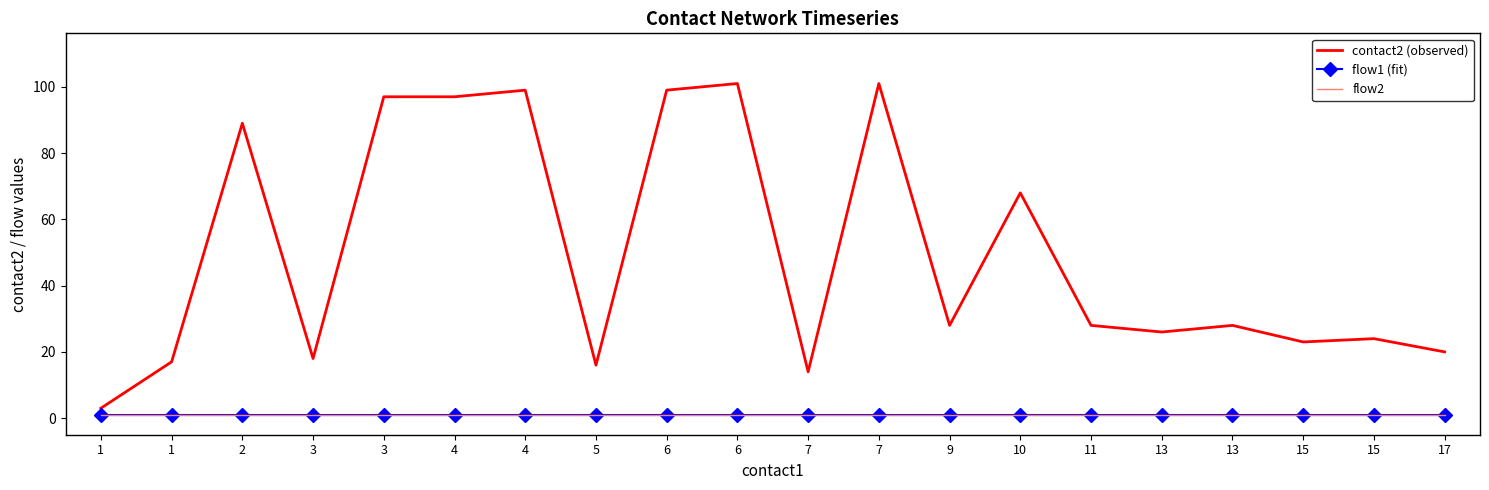

What is the value of the flow1 (fit) point at the 6th from the left?

1